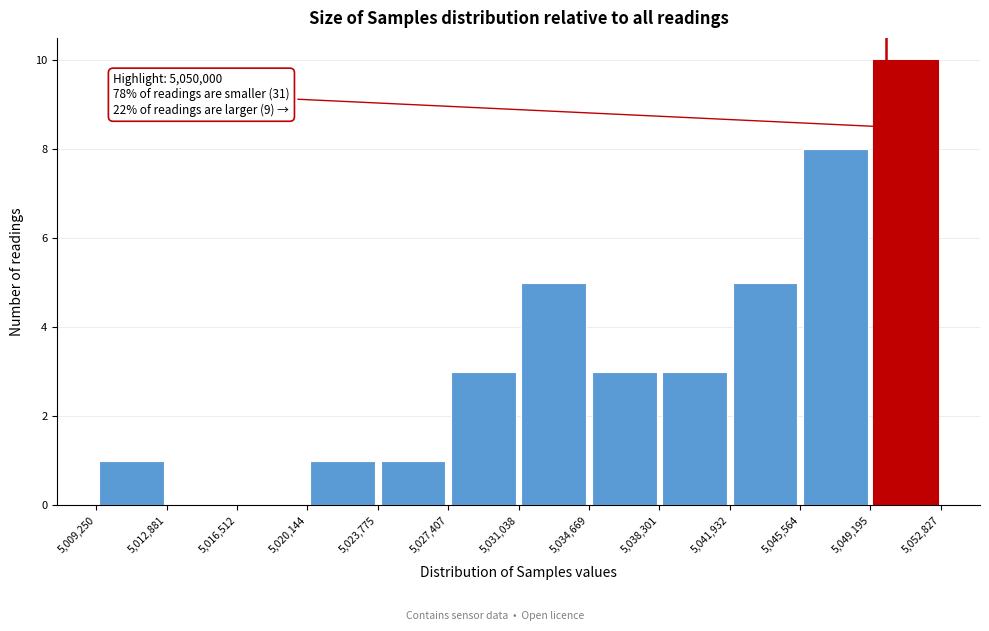

Over which range of the x-axis is the bar tallest?

5,049,195 to 5,052,827